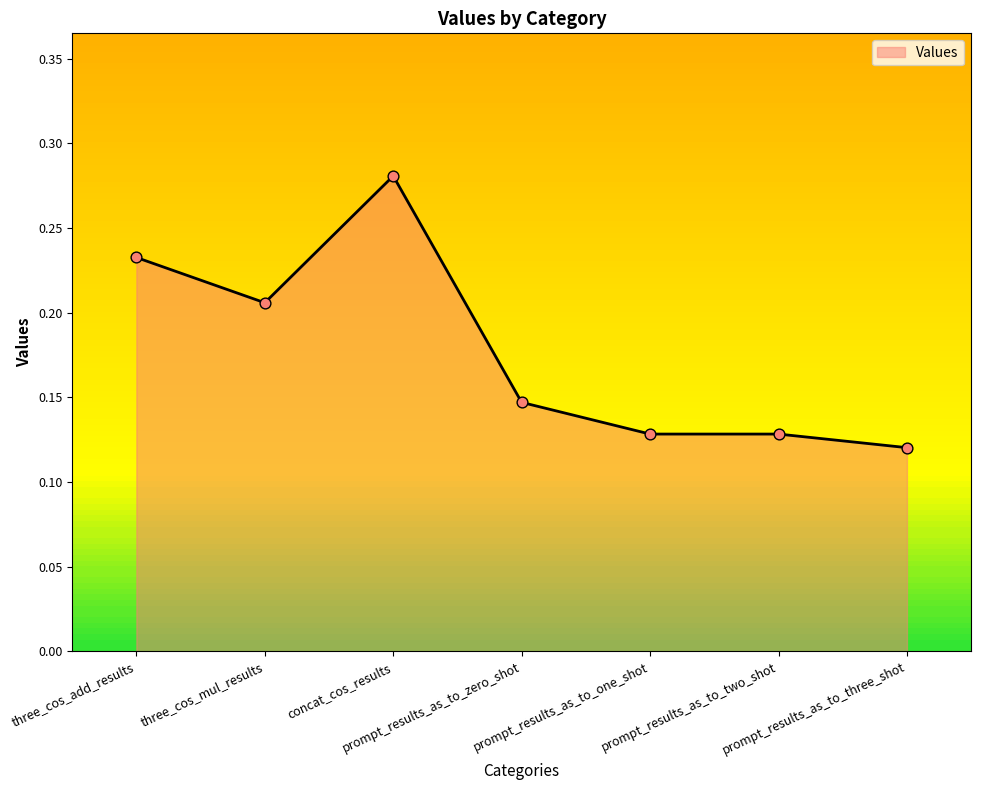

What is the change in value from concat_cos_results to prompt_results_as_to_three_shot?

-0.2